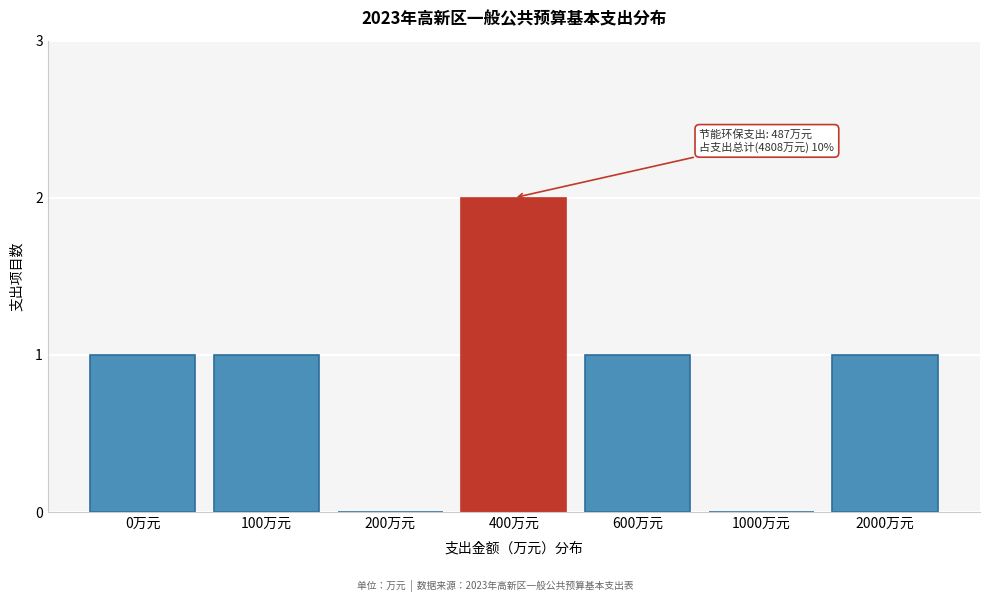

Reading right to left, list all the values displayed in this chart.

2000万元=1	1000万元=0	600万元=1	400万元=2	200万元=0	100万元=1	0万元=1